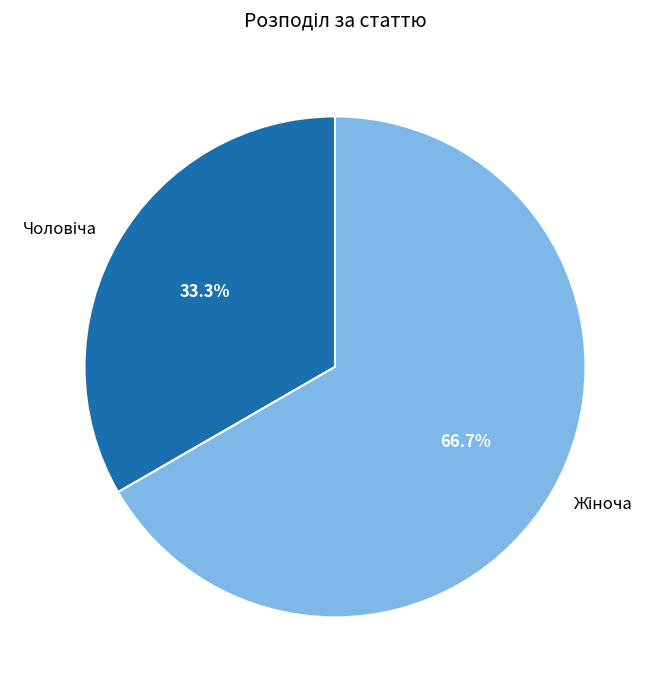

How many segments does this pie chart have?

2